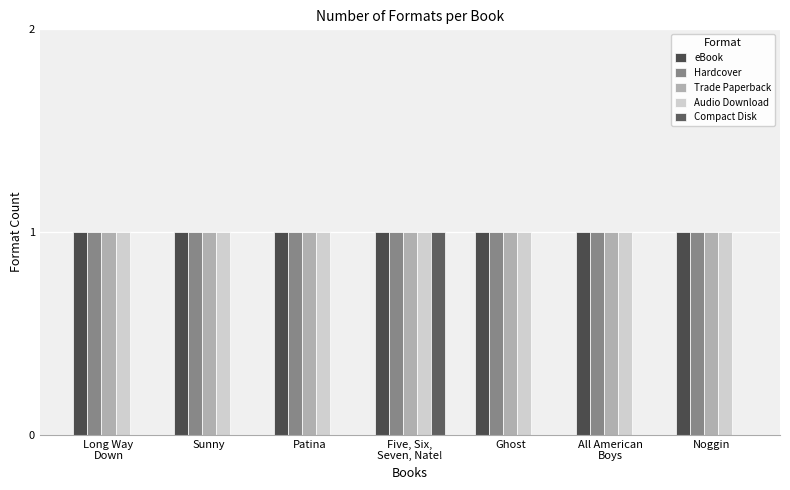

What is the sum of the Hardcover values at Noggin and Five, Six,
Seven, Nate!?

2